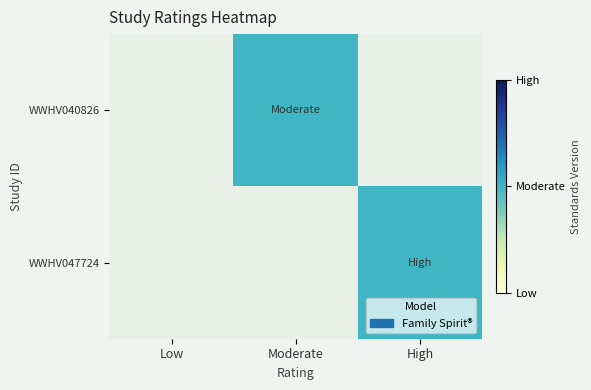

The value of WWHV047724 at High is 0.6. True or false?

False